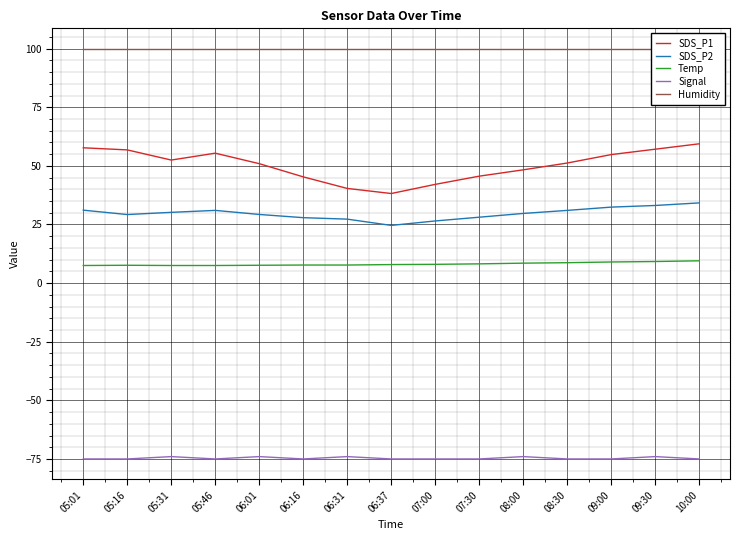

True or false: SDS_P1 and Humidity intersect in this chart.

False